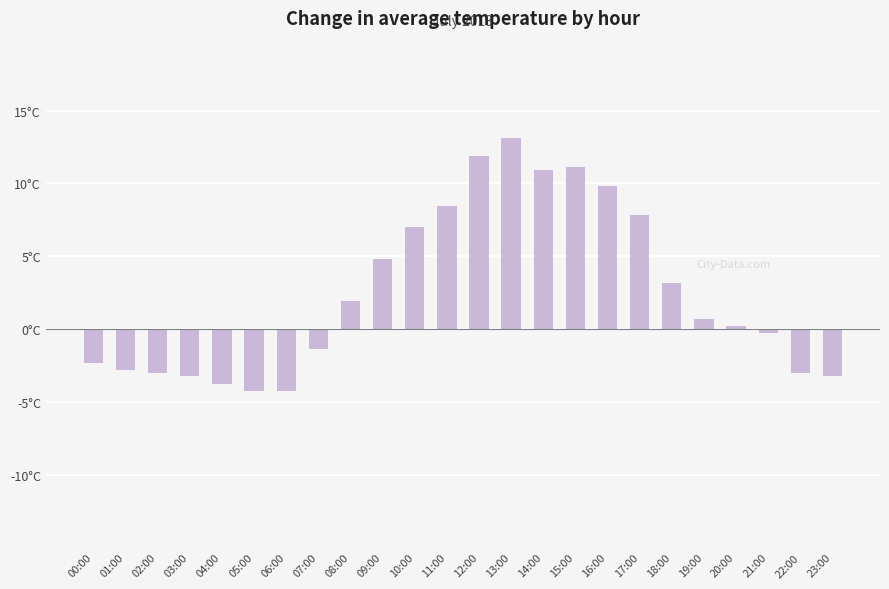

List the labels in order of value, smallest first.

05:00, 06:00, 04:00, 03:00, 23:00, 02:00, 22:00, 01:00, 00:00, 07:00, 21:00, 20:00, 19:00, 08:00, 18:00, 09:00, 10:00, 17:00, 11:00, 16:00, 14:00, 15:00, 12:00, 13:00